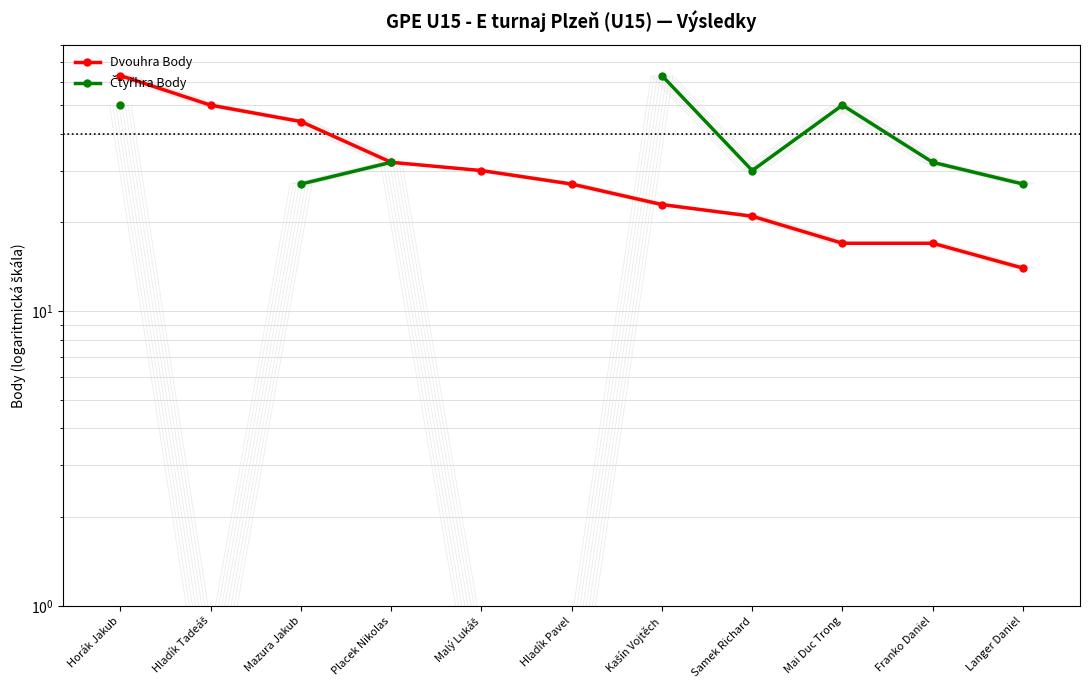

What position from the left is Mazura Jakub?

3